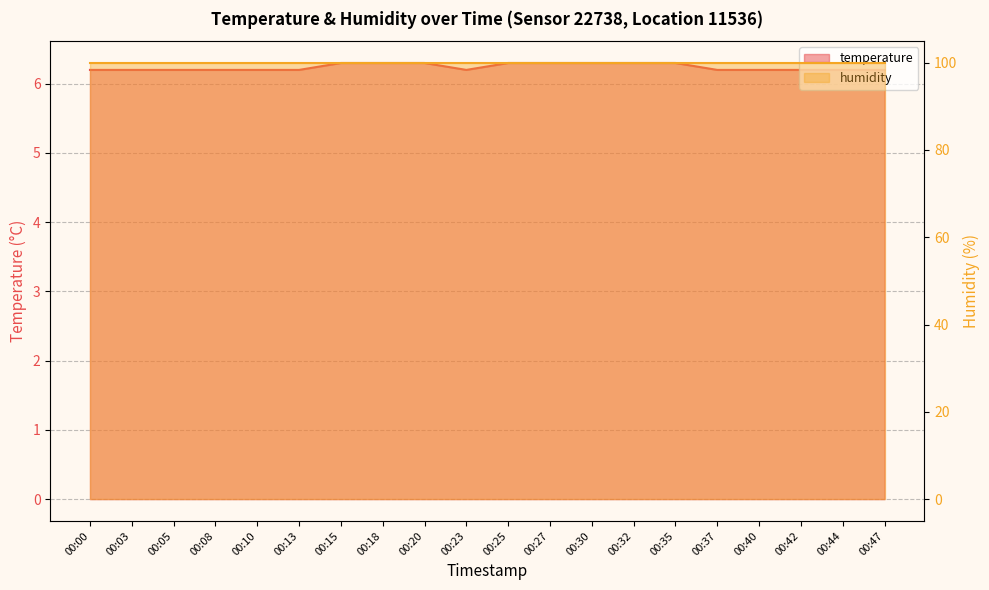

List the labels in order of value, smallest first.

00:00, 00:03, 00:05, 00:08, 00:10, 00:13, 00:23, 00:37, 00:40, 00:42, 00:44, 00:47, 00:15, 00:18, 00:20, 00:25, 00:27, 00:30, 00:32, 00:35